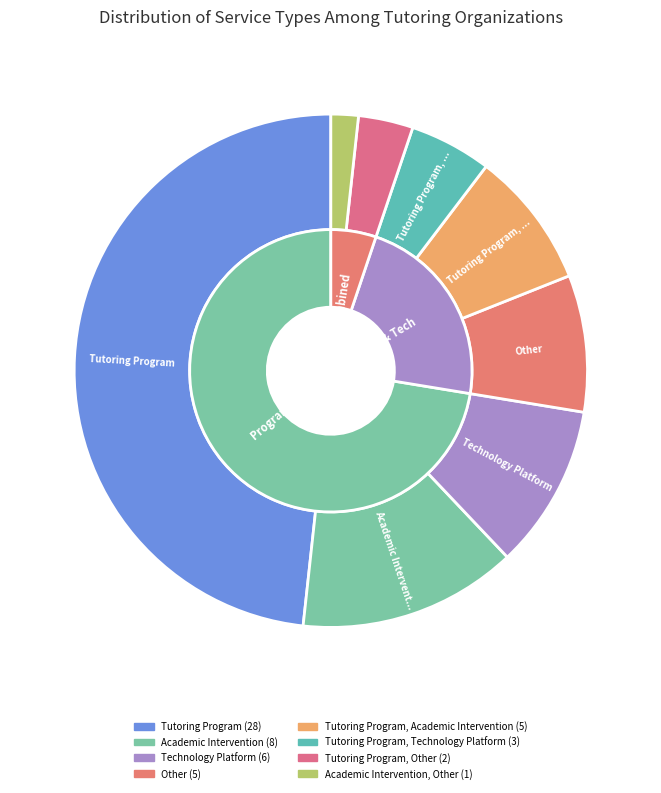

What is the ratio of the value at Other to the value at Technology Platform?

0.8